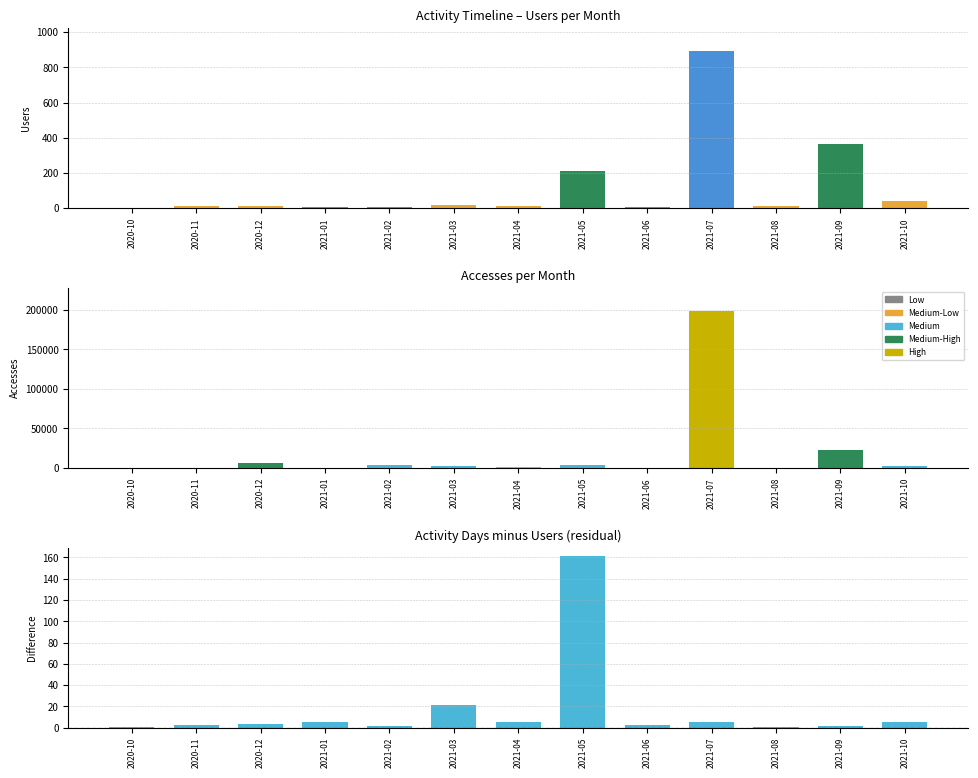

What is the sum of all Activity Days - Users values?

218